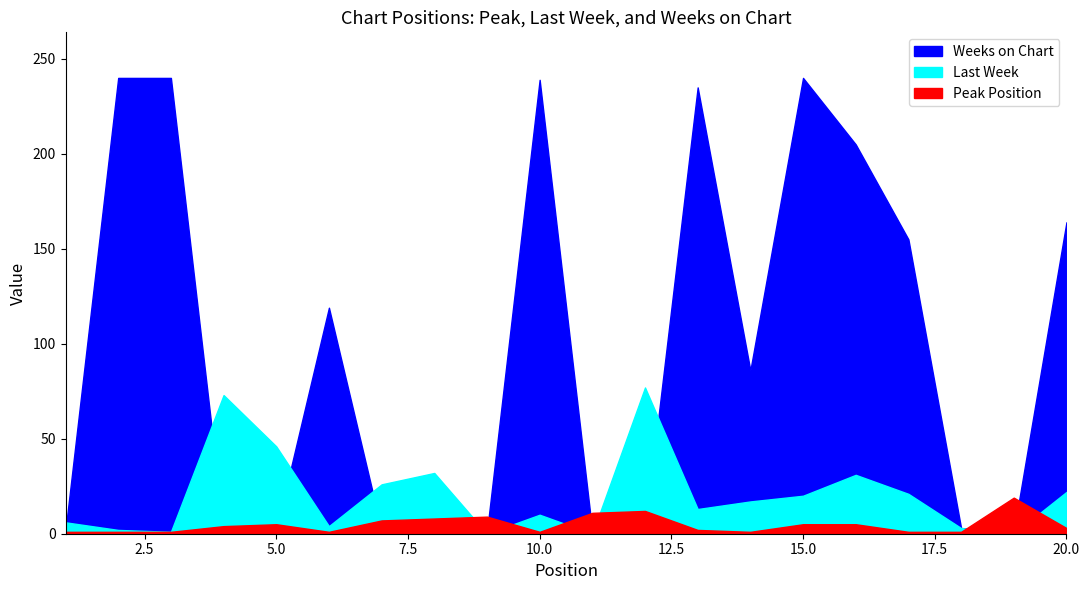

Reading left to right, list all the values displayed in this chart.

Peak Position: 1	1	1	4	5	1	7	8	9	1	11	12	2	1	5	5	1	1	19	3
Last Week: 6	2	1	73	46	4	26	32	0	10	0	77	13	17	20	31	21	3	0	22
Weeks on Chart: 2	240	240	2	2	119	2	2	1	239	1	2	235	86	240	205	155	3	1	164